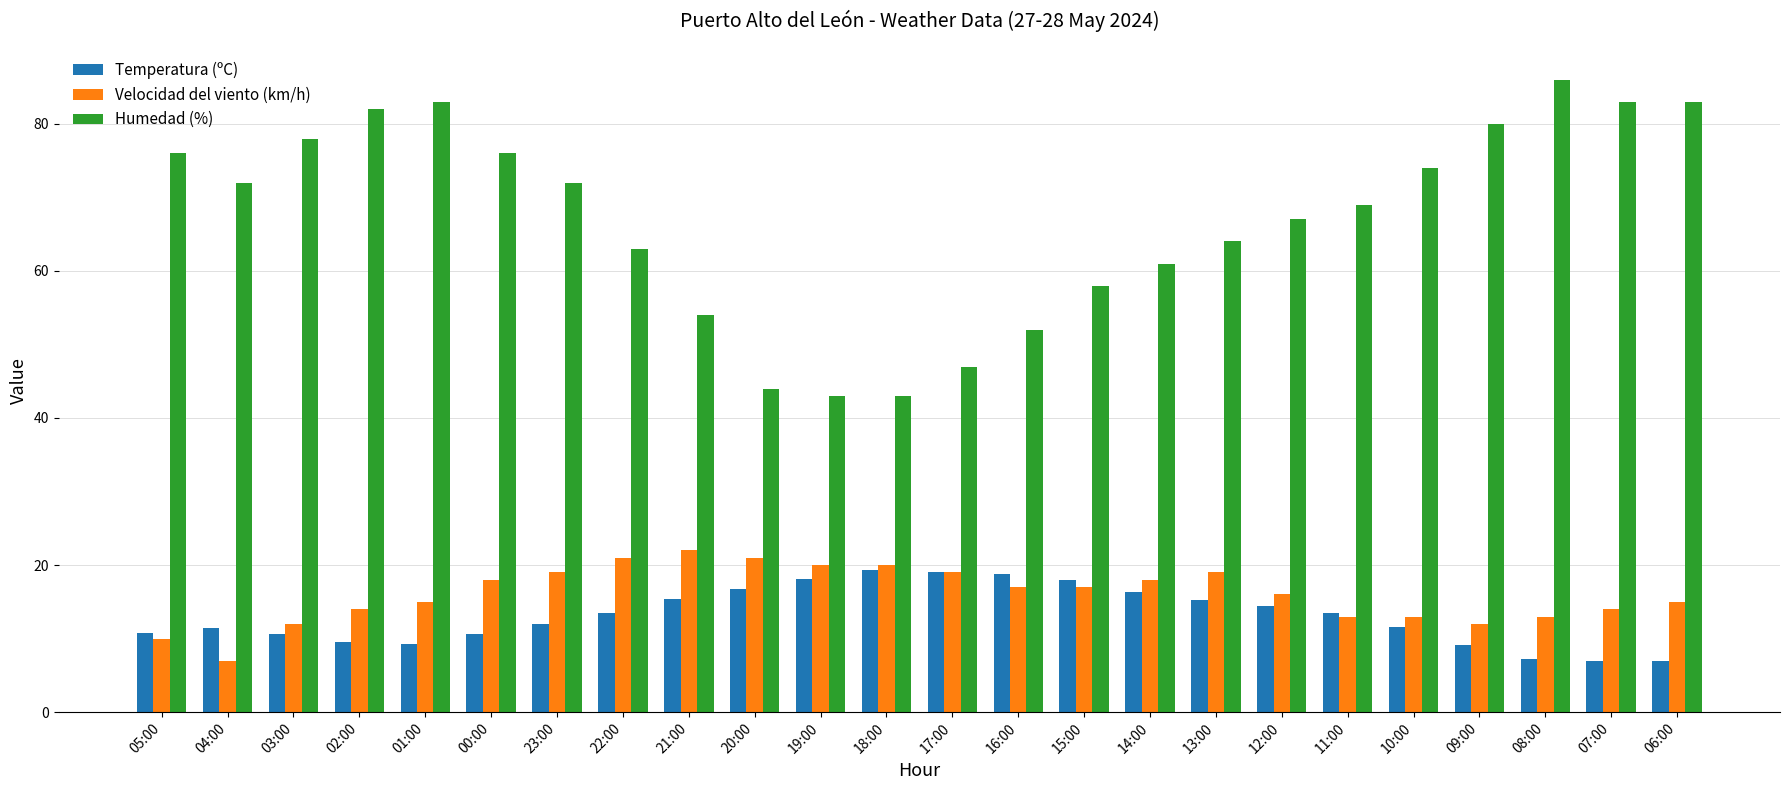

At 22:00, list the series in order from largest to smallest.

Humedad (%), Velocidad del viento (km/h), Temperatura (ºC)